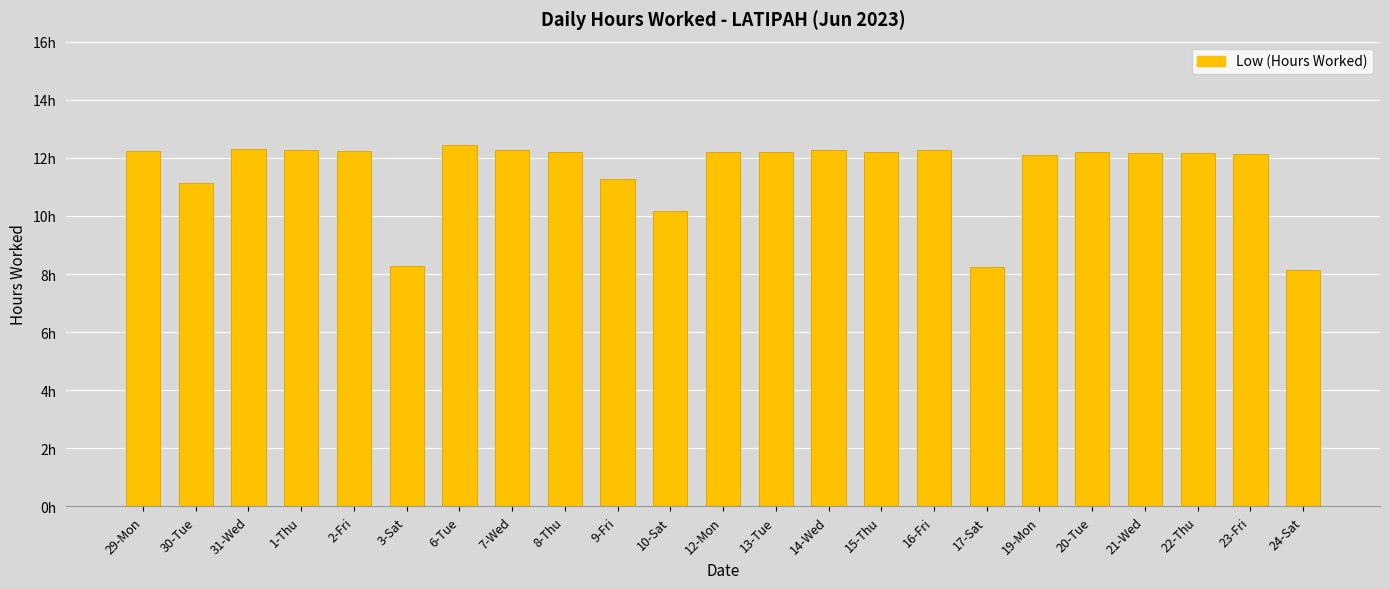

Reading left to right, extract all data points from this chart.

29-Mon=12.2	30-Tue=11.2	31-Wed=12.3	1-Thu=12.3	2-Fri=12.2	3-Sat=8.3	6-Tue=12.4	7-Wed=12.3	8-Thu=12.2	9-Fri=11.3	10-Sat=10.2	12-Mon=12.2	13-Tue=12.2	14-Wed=12.3	15-Thu=12.2	16-Fri=12.3	17-Sat=8.2	19-Mon=12.1	20-Tue=12.2	21-Wed=12.2	22-Thu=12.2	23-Fri=12.1	24-Sat=8.1